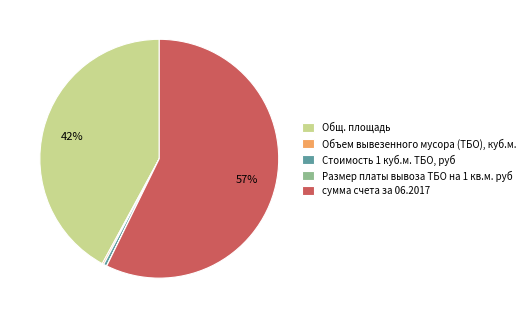

Is there a majority slice in this chart?

Yes